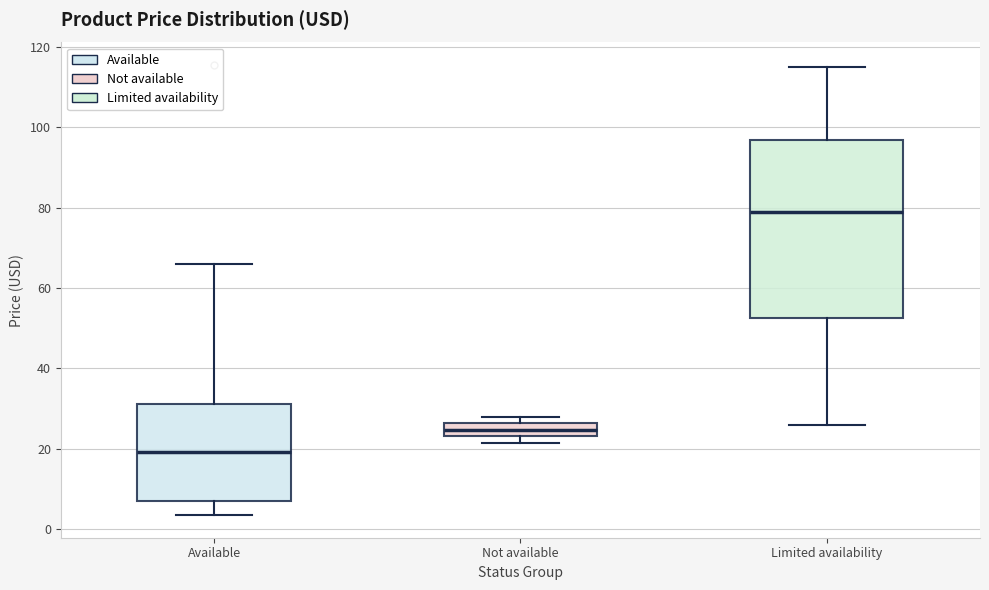

Reading left to right, read every box against the y-axis: the position of its median line, the range the box covers, and the ends of its whiskers. The values are not printed on the chart, so give them approximately, as read against the axis.

Available: median 20, box 6 to 32, whiskers 4 to 66
Not available: median 24 (inside the box), box 24 to 26, whiskers 22 to 28
Limited availability: median 78, box 52 to 96, whiskers 26 to 114